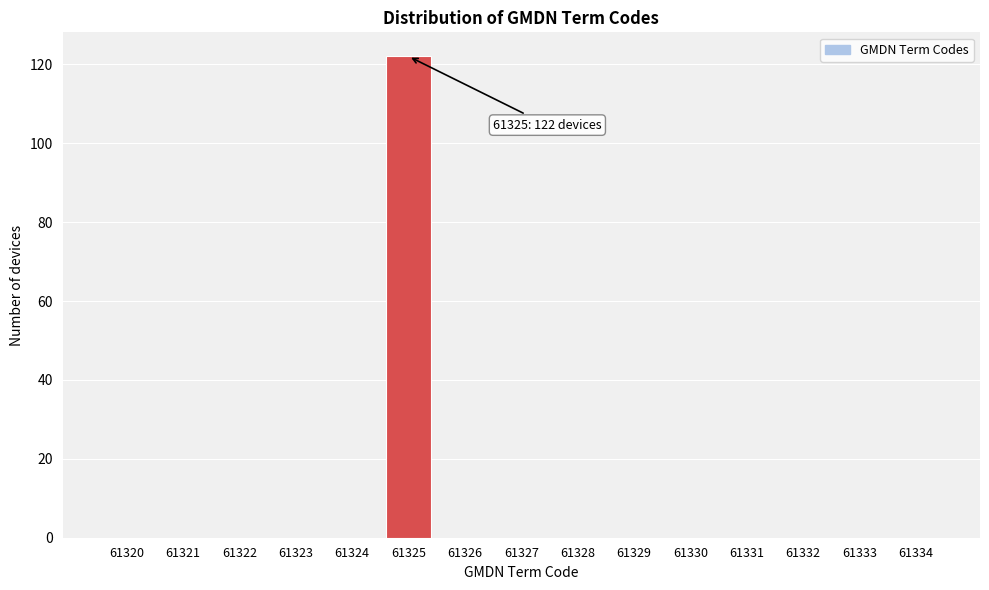

Reading left to right, transcribe all the data shown in this chart.

61320=0	61321=0	61322=0	61323=0	61324=0	61325=122	61326=0	61327=0	61328=0	61329=0	61330=0	61331=0	61332=0	61333=0	61334=0